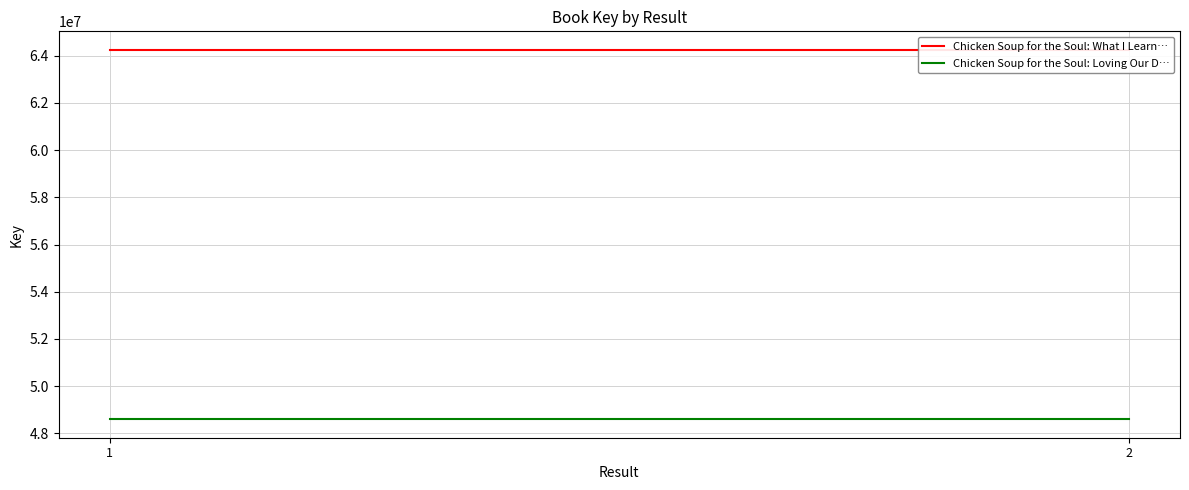

What is the total value across all series at 1?

112846140